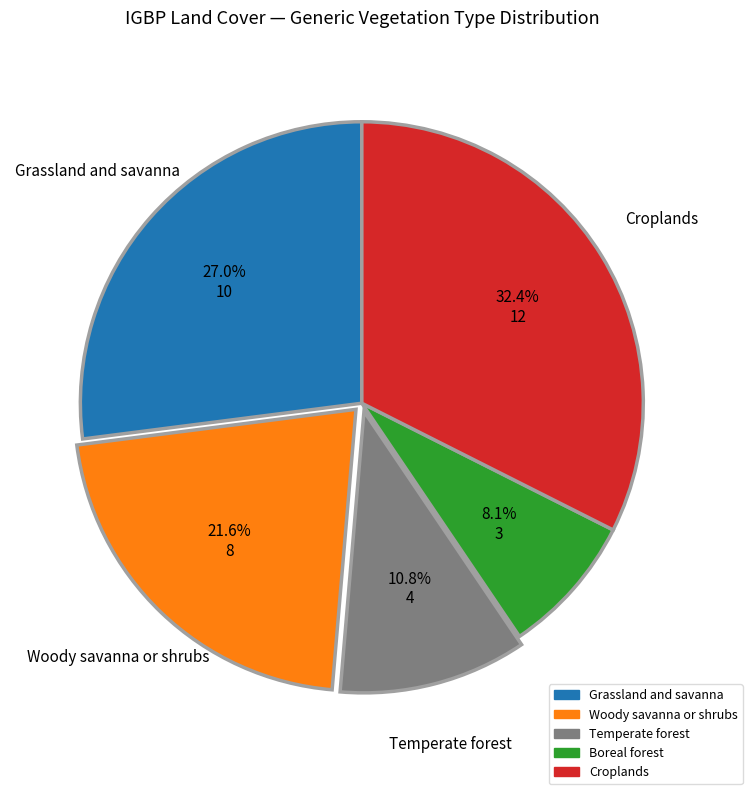

Is there a majority slice in this chart?

No